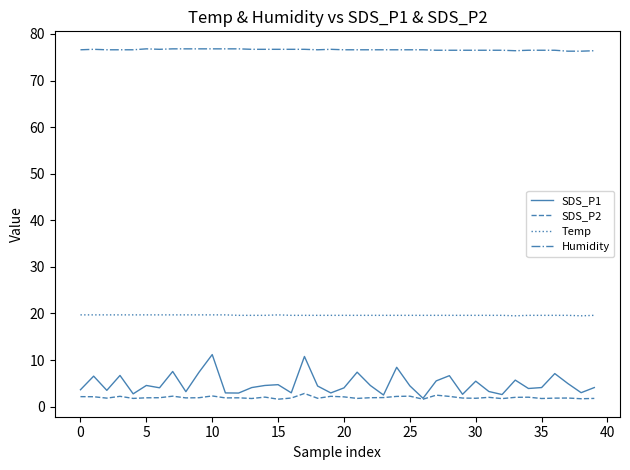

Which series has the largest range (max minus min)?

SDS_P1